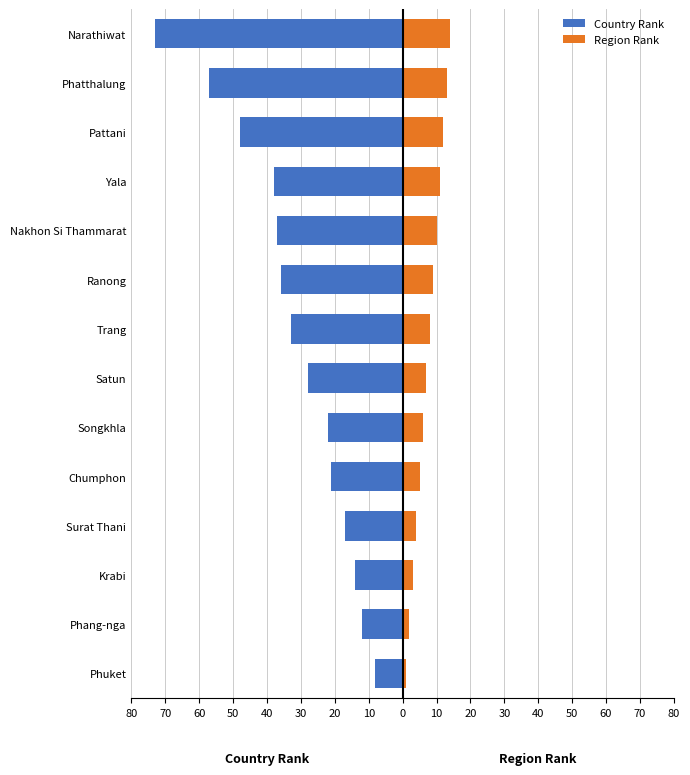

What is the difference between the second highest and minimum values in the Region Rank series?

12